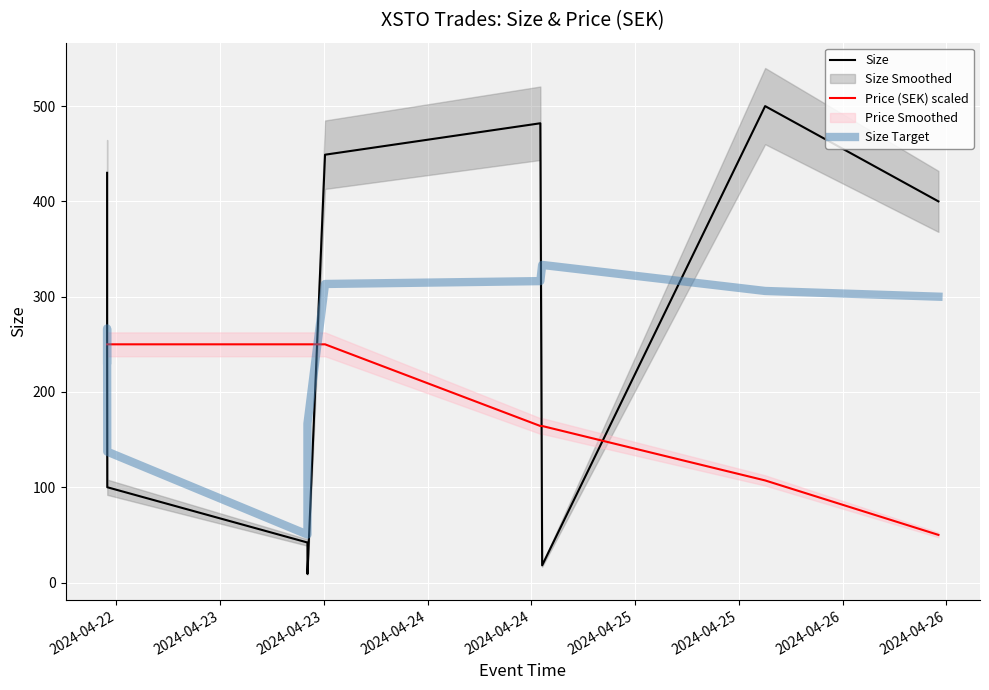

What is the difference between the maximum and minimum values in the Price (SEK) scaled series?

200.0